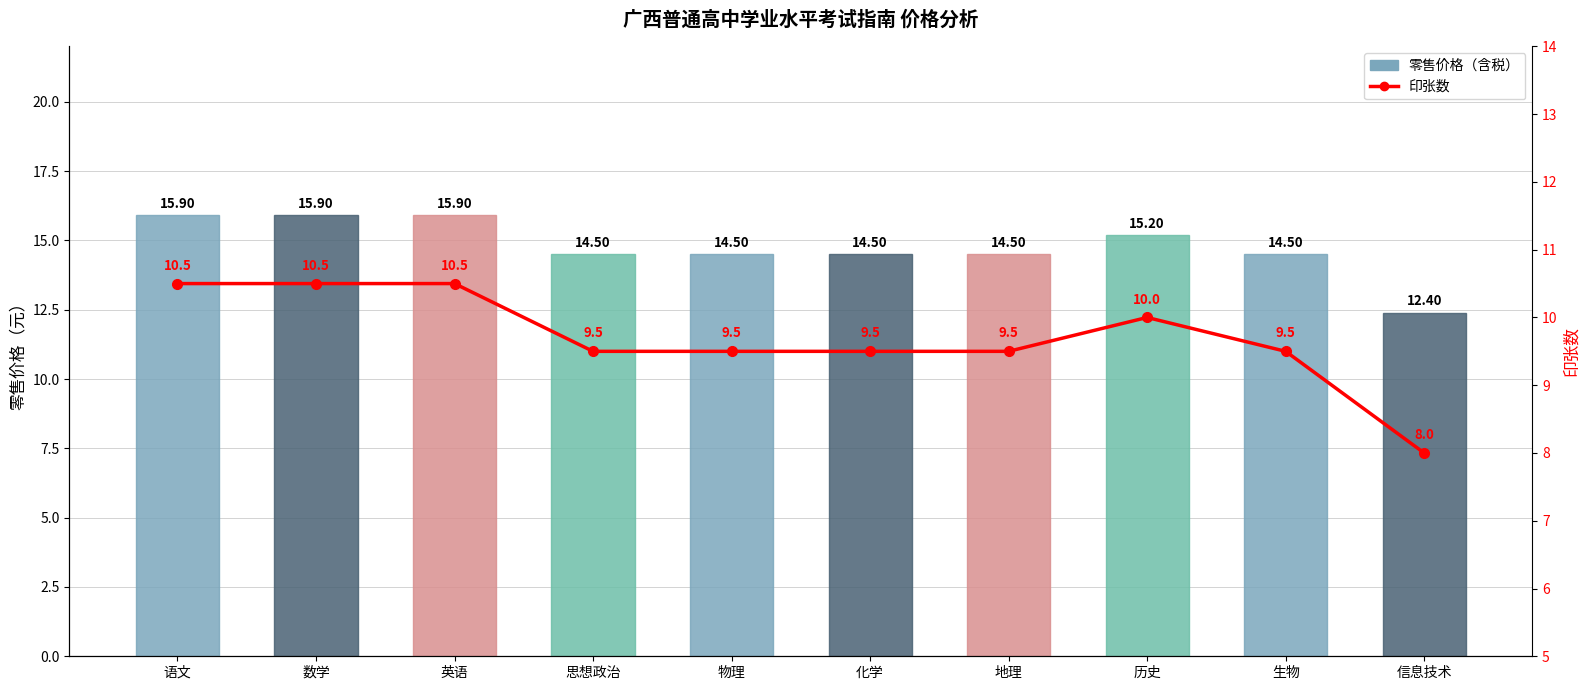

What is the label of the 10th bar from the right?

语文